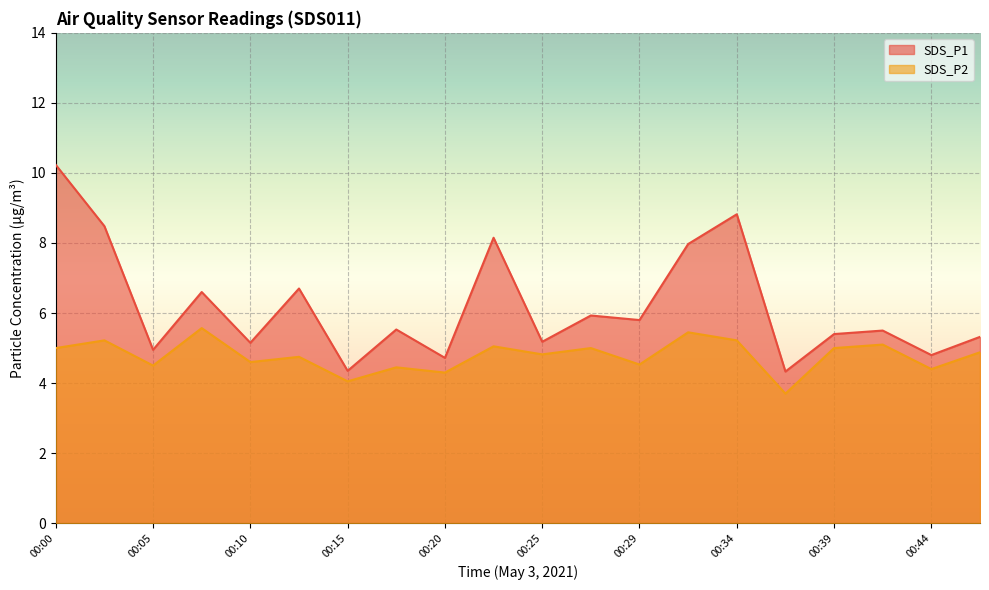

List the series in order of their overall mean, highest first.

SDS_P1, SDS_P2